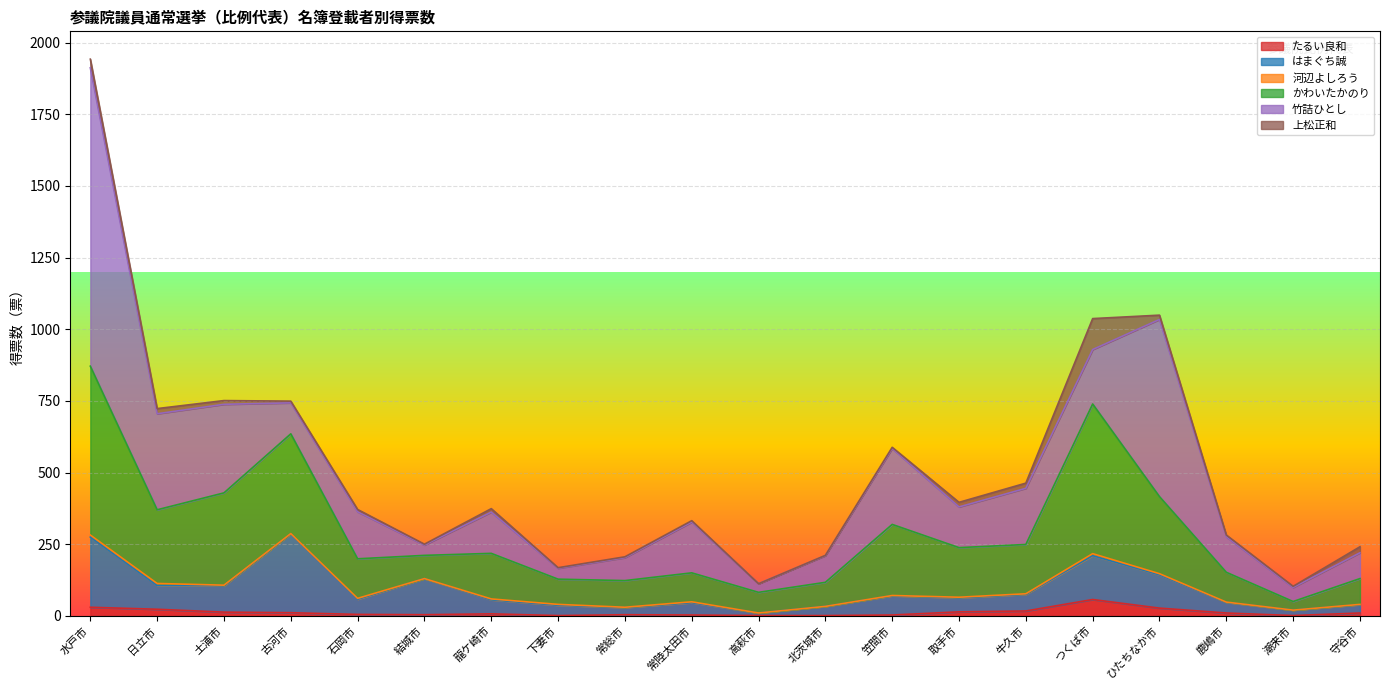

True or false: はまぐち誠 has more than 2 points higher than both neighbors.

True